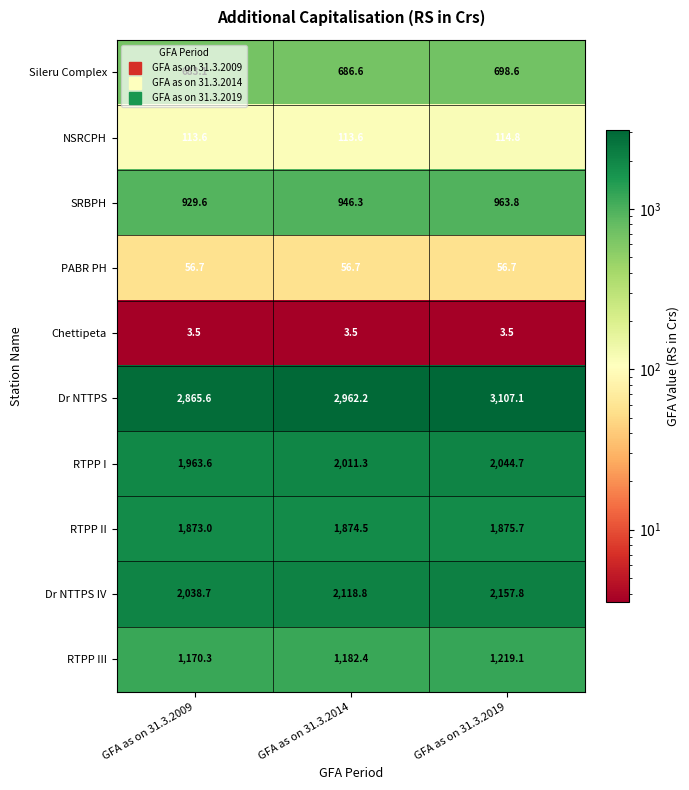

Is it true that RTPP II equals 1286.9 at GFA as on 31.3.2014?

False